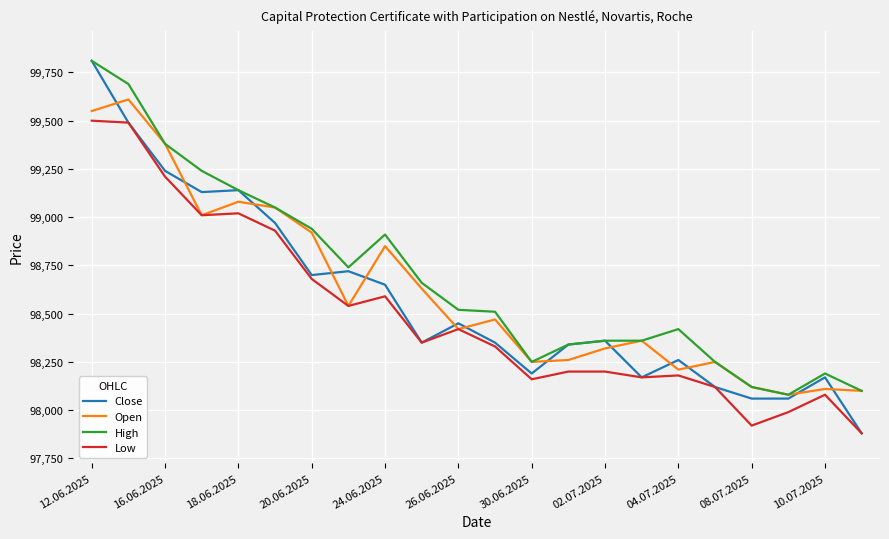

What is the maximum value for High?

99810